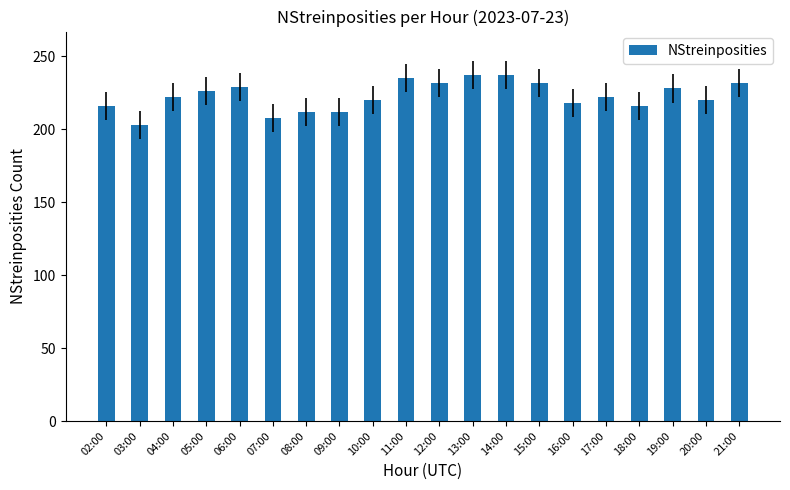

What is the value of the 9th bar from the left?

220